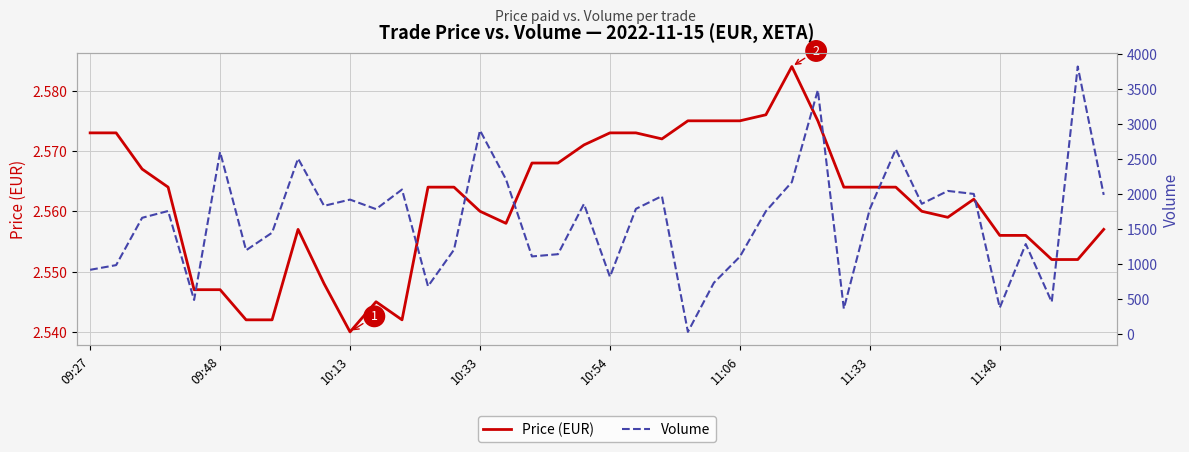

Which series has the largest total across all categories?

Volume